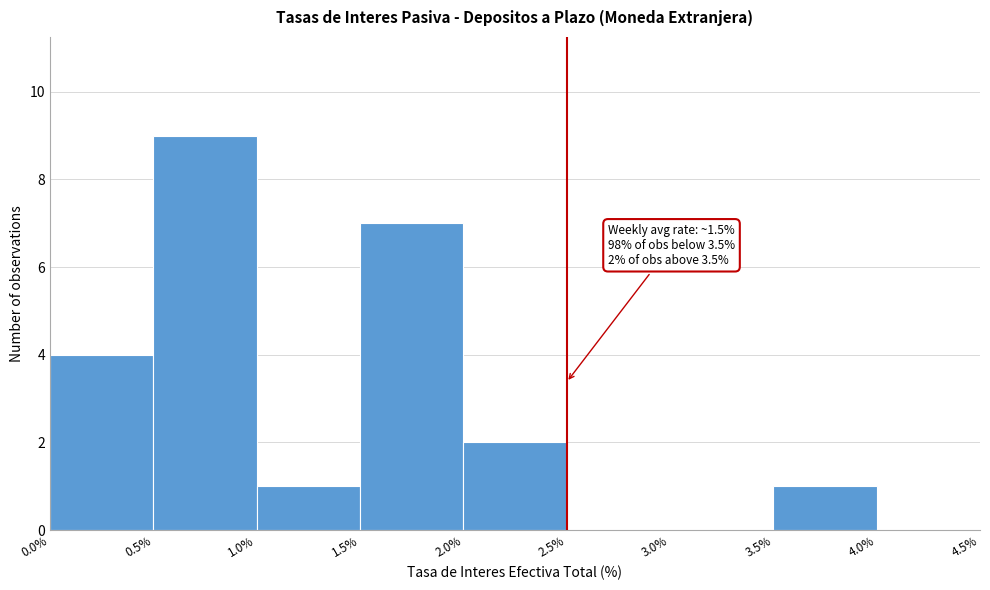

Which range on the x-axis has the tallest bar?

0.5% to 1.0%